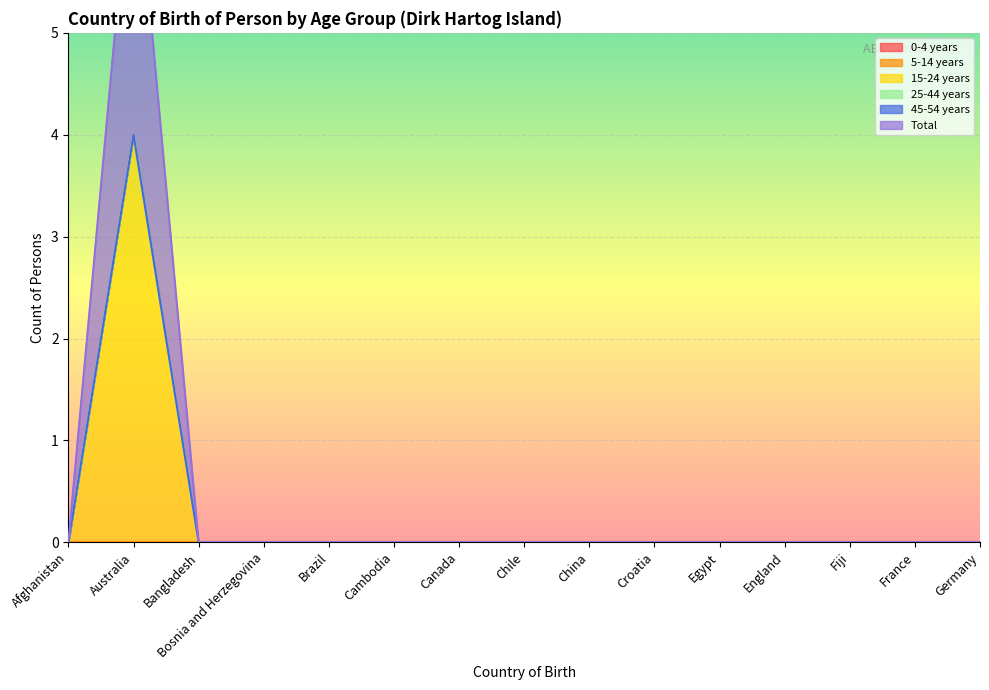

Is the value of Total at England greater than the value of 15-24 years at Fiji?

No